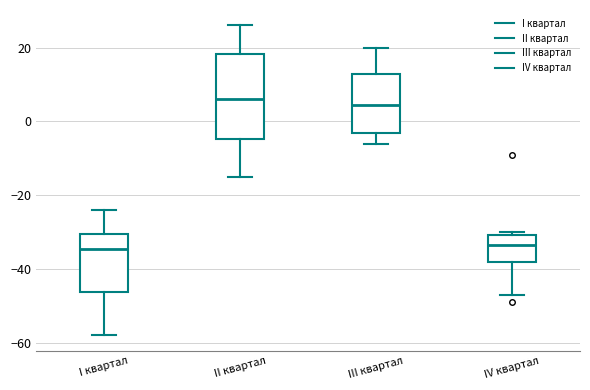

Reading left to right, transcribe this box plot: for each box, give where its median line is, the range the box spans, and where its two whiskers end, as read against the y-axis. The values are not printed on the chart, so give them approximately, as read against the axis.

I квартал: median -34, box -46 to -30, whiskers -58 to -24
II квартал: median 6, box -4 to 18, whiskers -14 to 26
III квартал: median 4, box -4 to 12, whiskers -6 to 20
IV квартал: median -34, box -38 to -30, whiskers -46 to -30 (just above the box's upper edge)